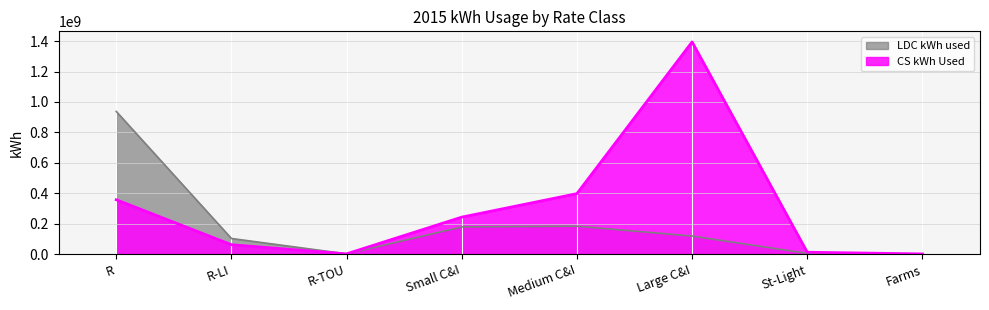

Reading left to right, transcribe all the data shown in this chart.

LDC kWh used: R=937719316.3	R-LI=102246874.8	R-TOU=1129355.0	Small C&I=178406558.0	Medium C&I=183254621.8	Large C&I=118344864.5	St-Light=4518048.4	Farms=960882.6
CS kWh Used: R=356963677.6	R-LI=61364156.0	R-TOU=1095314.0	Small C&I=242577647.2	Medium C&I=397017112.6	Large C&I=1394639221.3	St-Light=11812862.9	Farms=744320.4